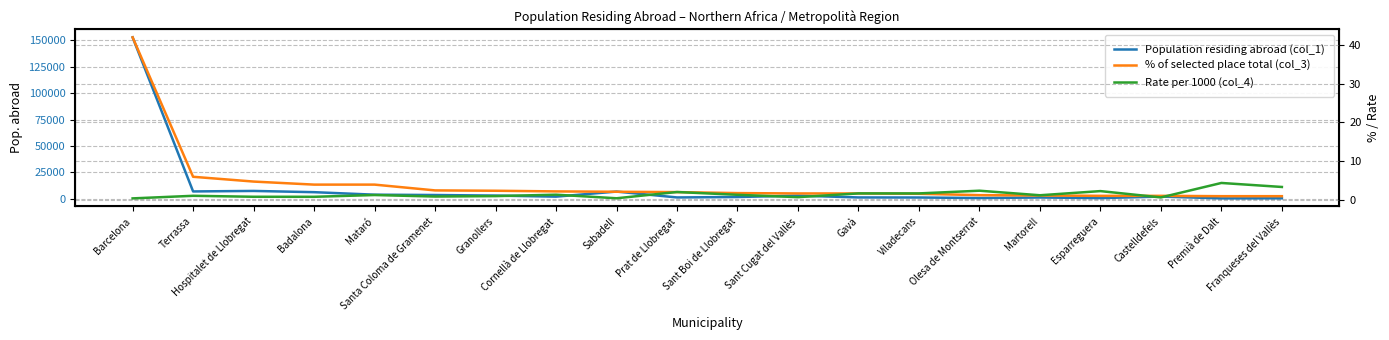

After their last crossing, which series has the higher values: % of selected place total (col_3) or Rate per 1000 (col_4)?

Rate per 1000 (col_4)